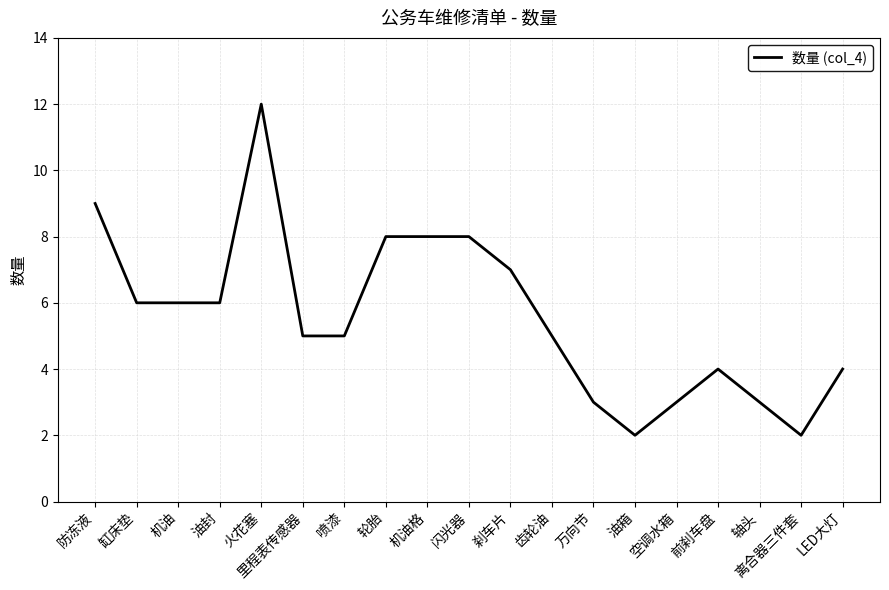

Is it true that the value at 齿轮油 is 1?

False